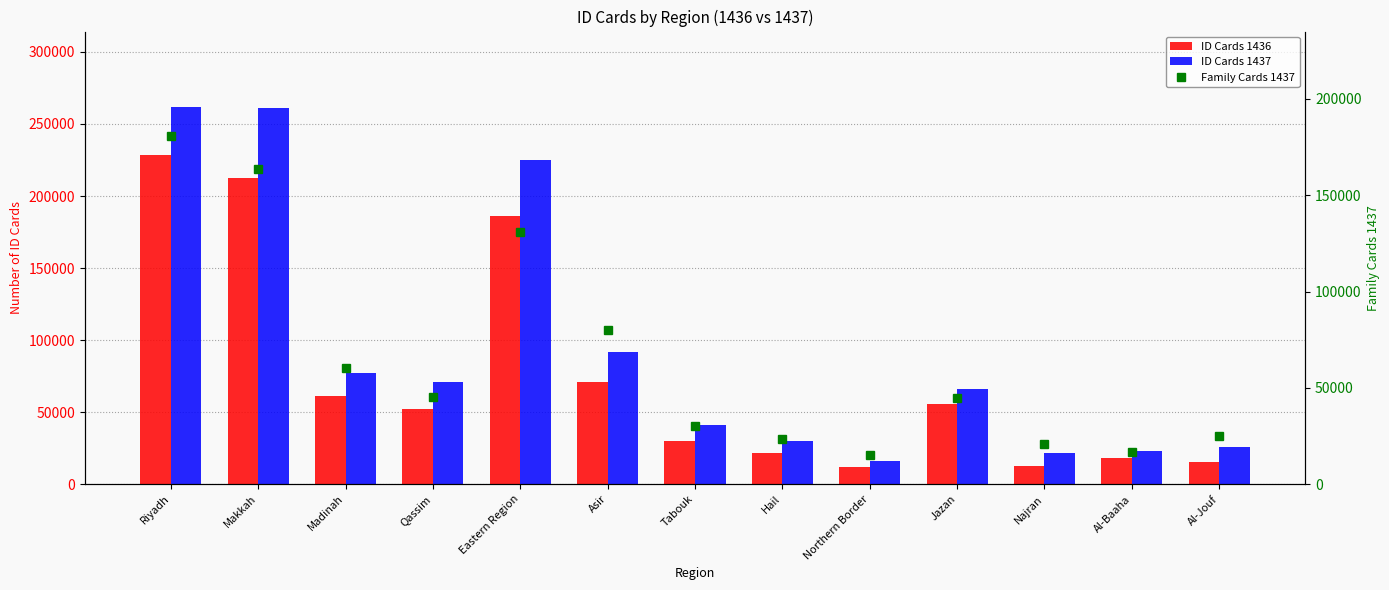

What is the value of the ID Cards 1436 bar at the 1st from the left?

228456